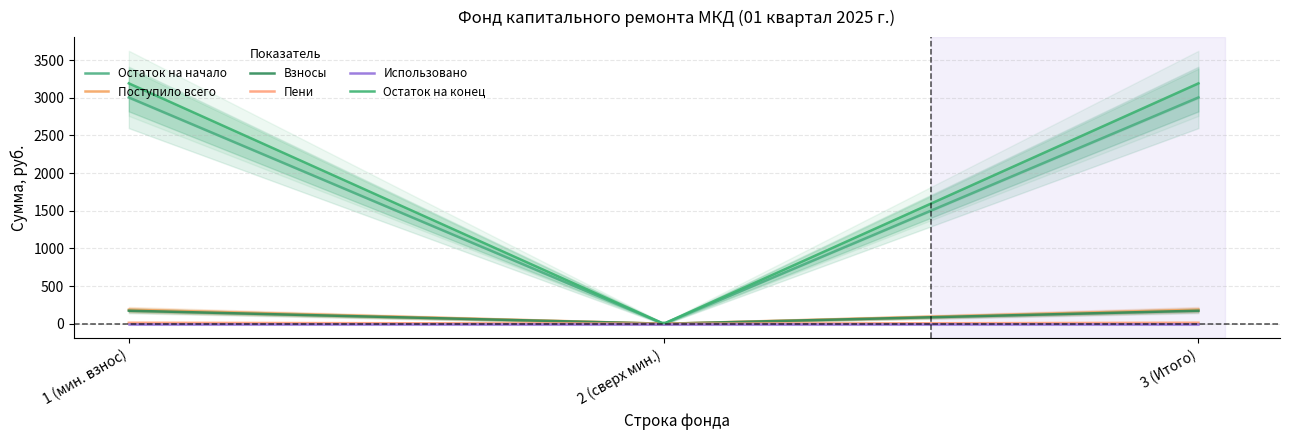

At which label does Остаток на начало reach its peak?

1